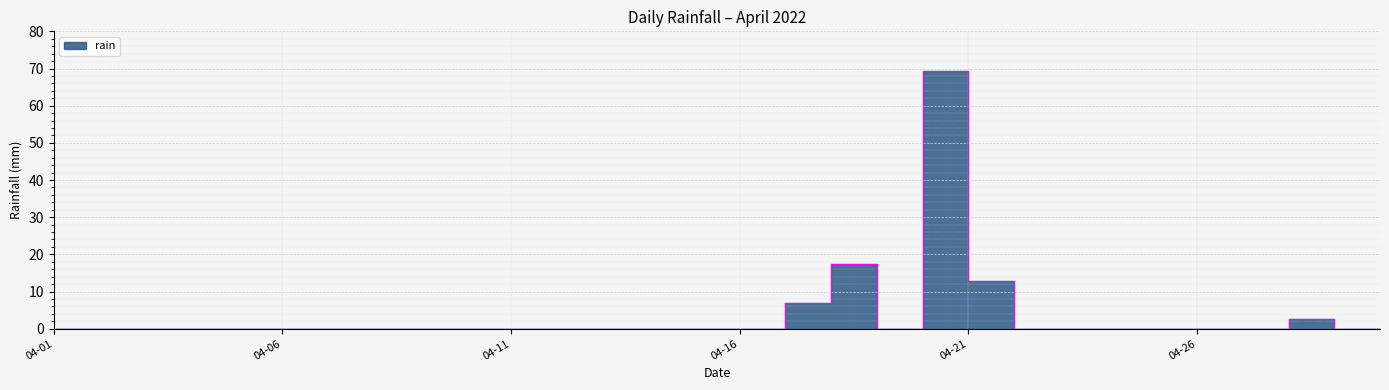

How many values exceed 0?

5